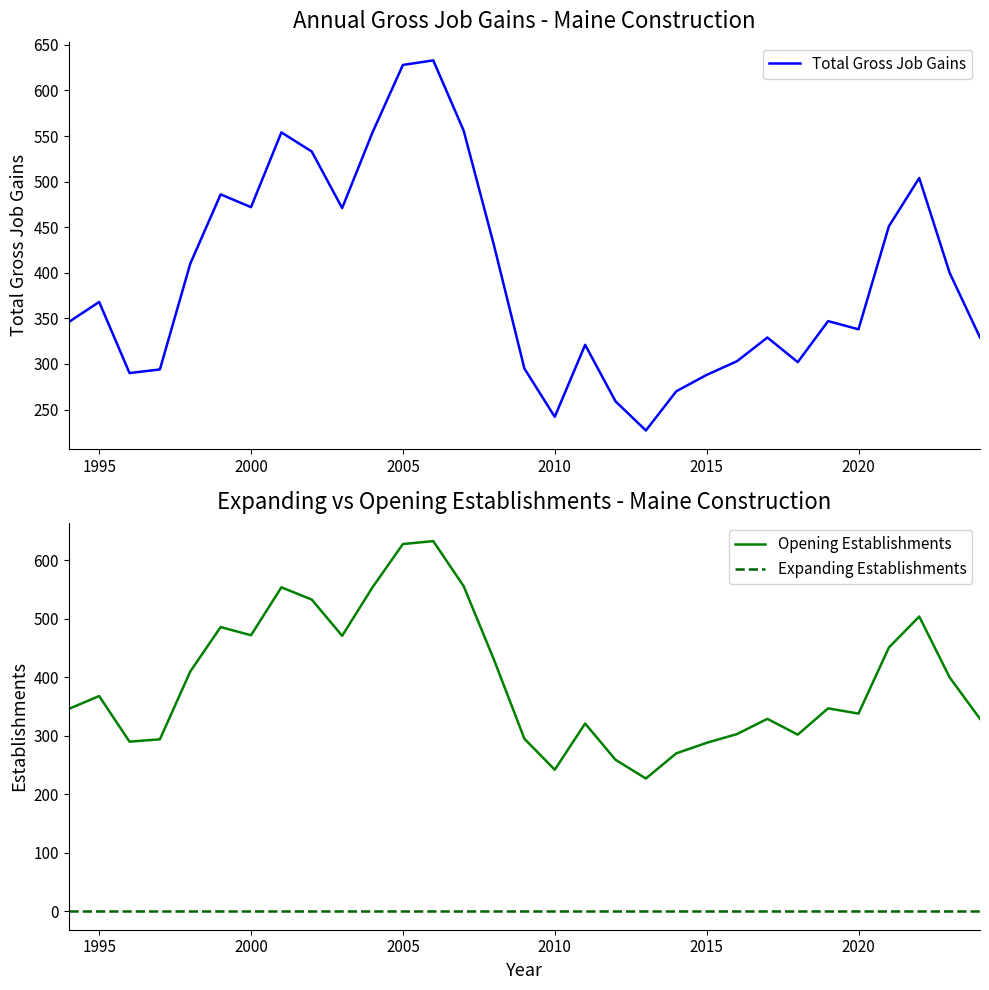

Which series has the largest total across all categories?

Total Gross Job Gains